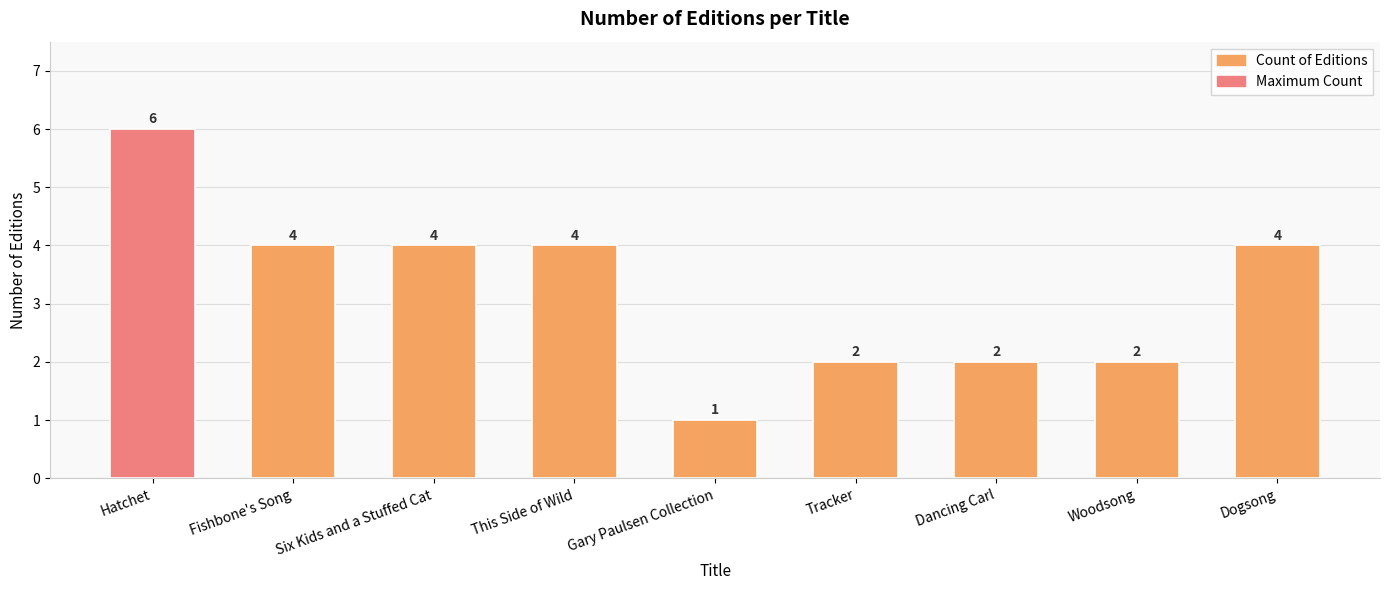

What is the smallest value displayed?

1